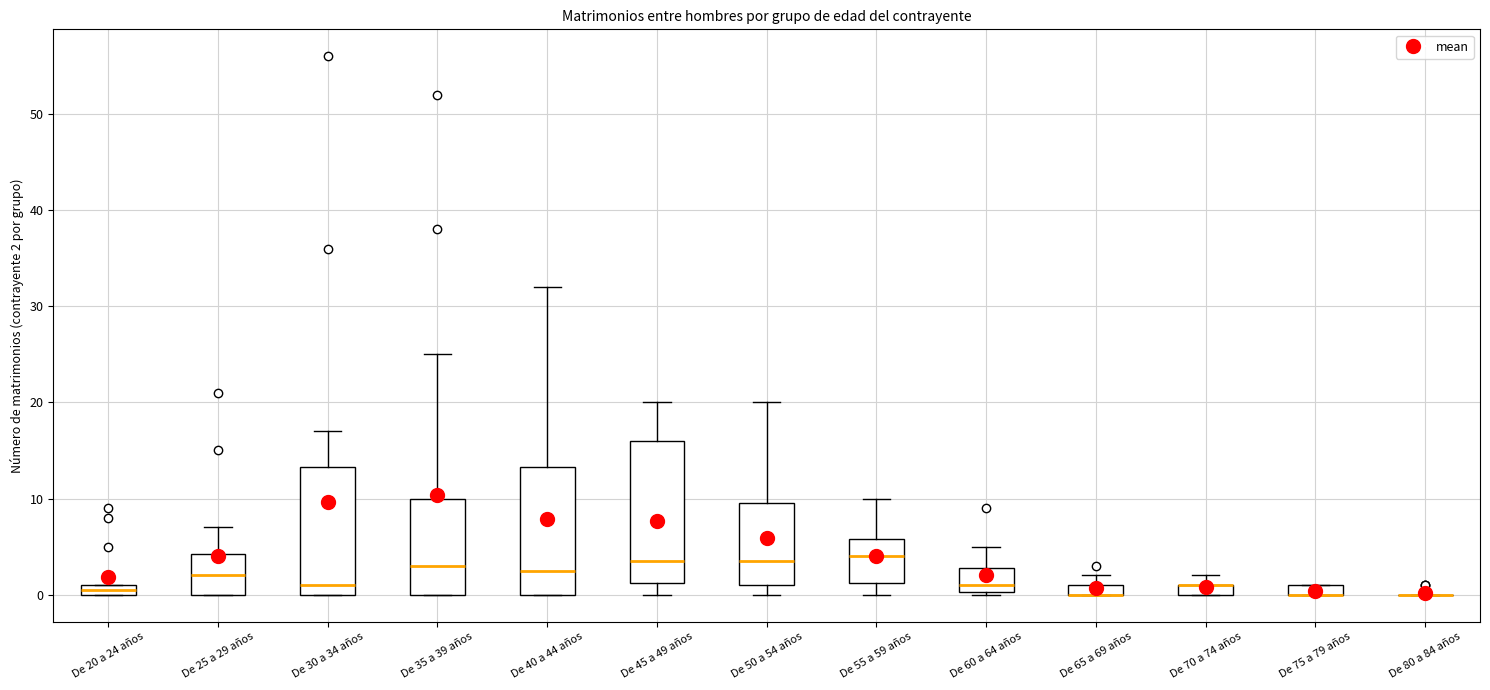

Which box is the tallest, from its lower edge to its upper edge?

De 45 a 49 años